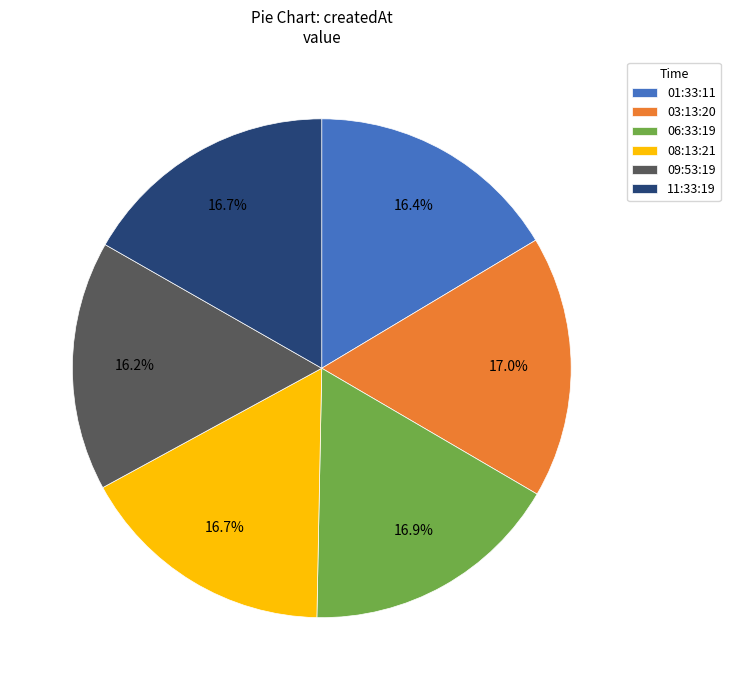

Does 01:33:11 represent more than half of the total?

No